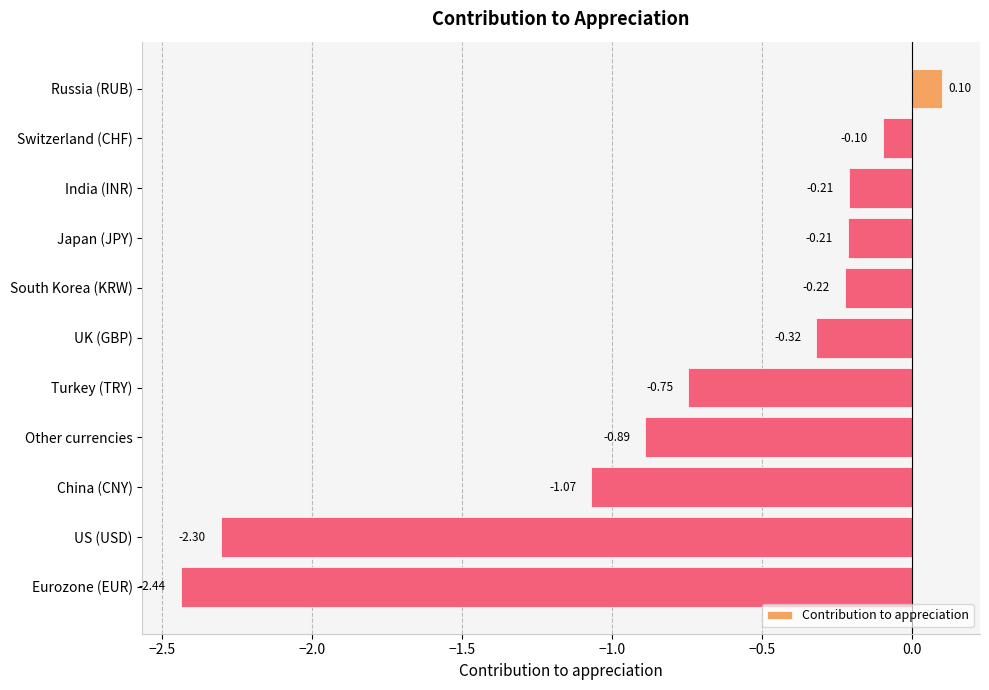

Count the number of data series in this chart.

1